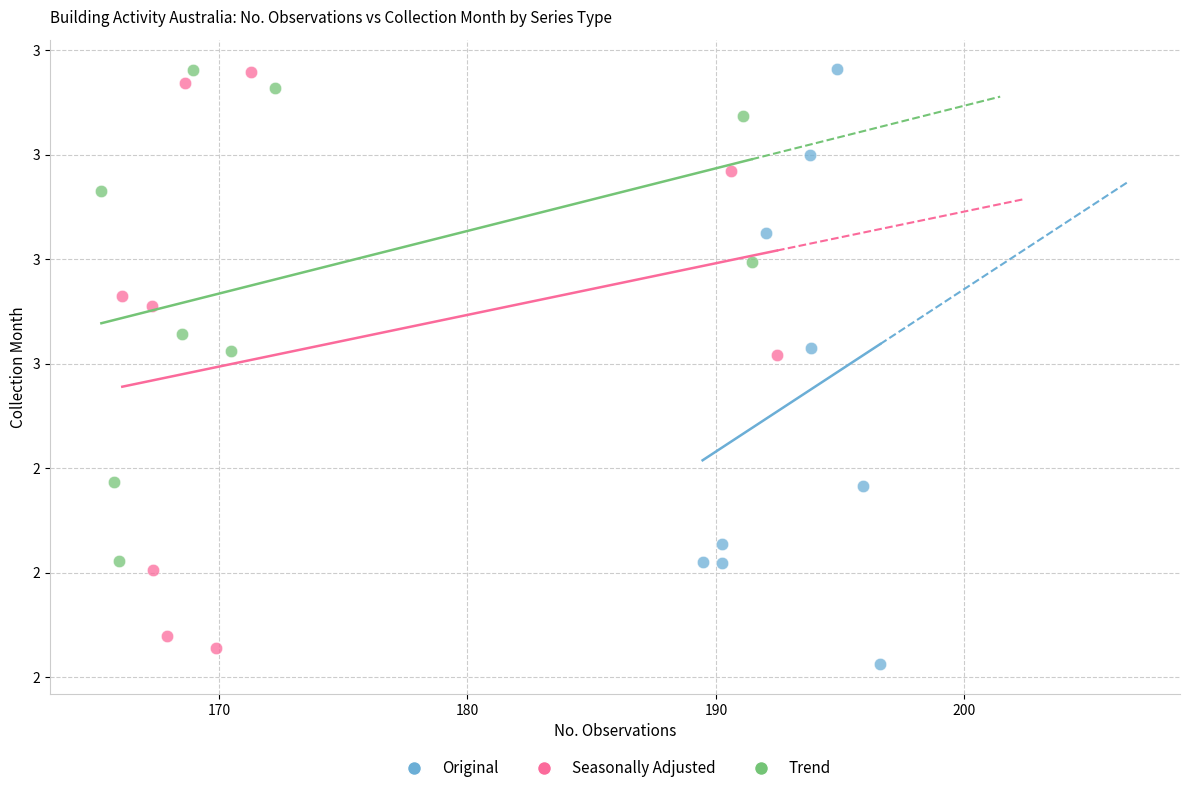

What are all the series names shown in the legend?

Original, Seasonally Adjusted, Trend